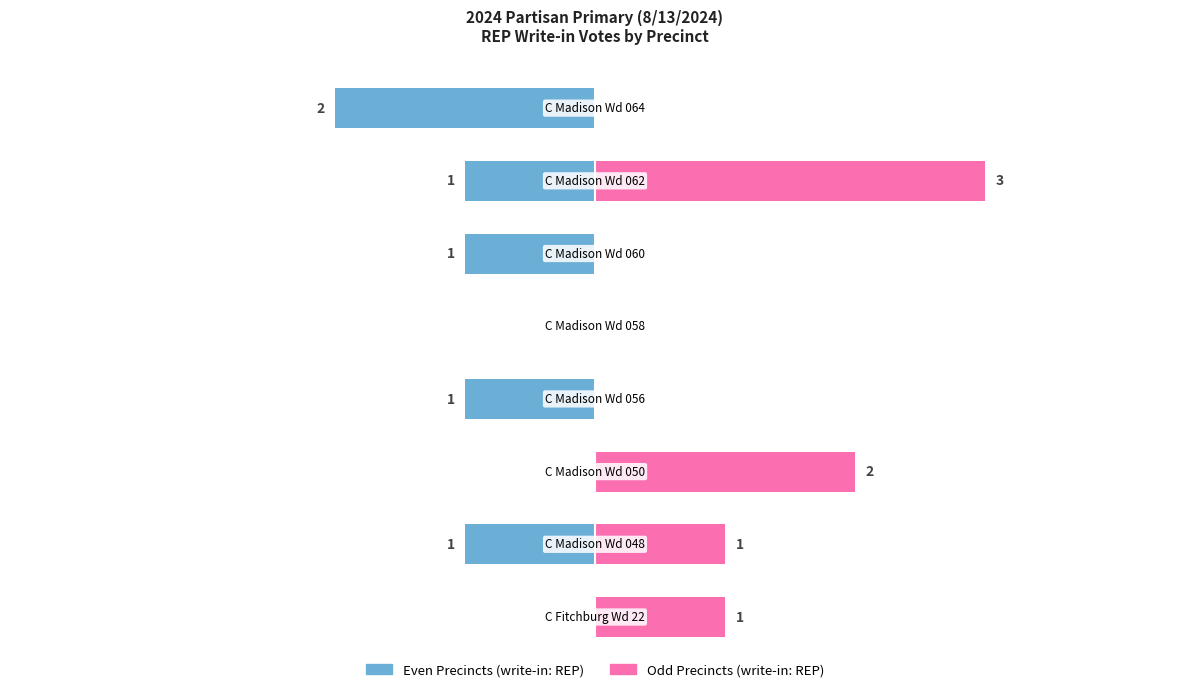

What is the sum of the Odd Precincts (write-in) values at 5 and 6?

3